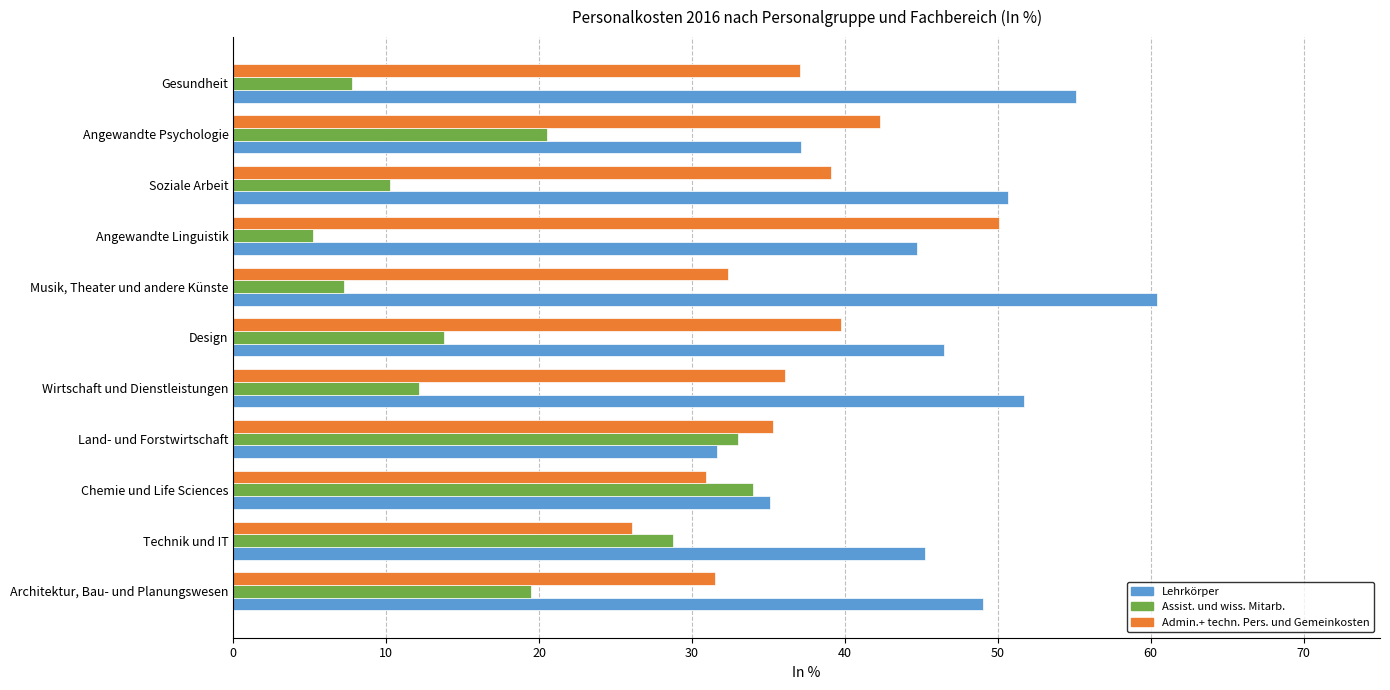

What is the sum of all Assist. und wiss. Mitarb. values?

192.1